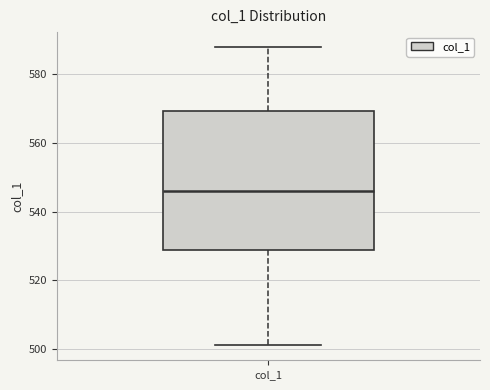

Where is the upper edge of the box for col_1 on the y-axis? The values are not printed on the chart, so give them approximately, as read against the axis.

570